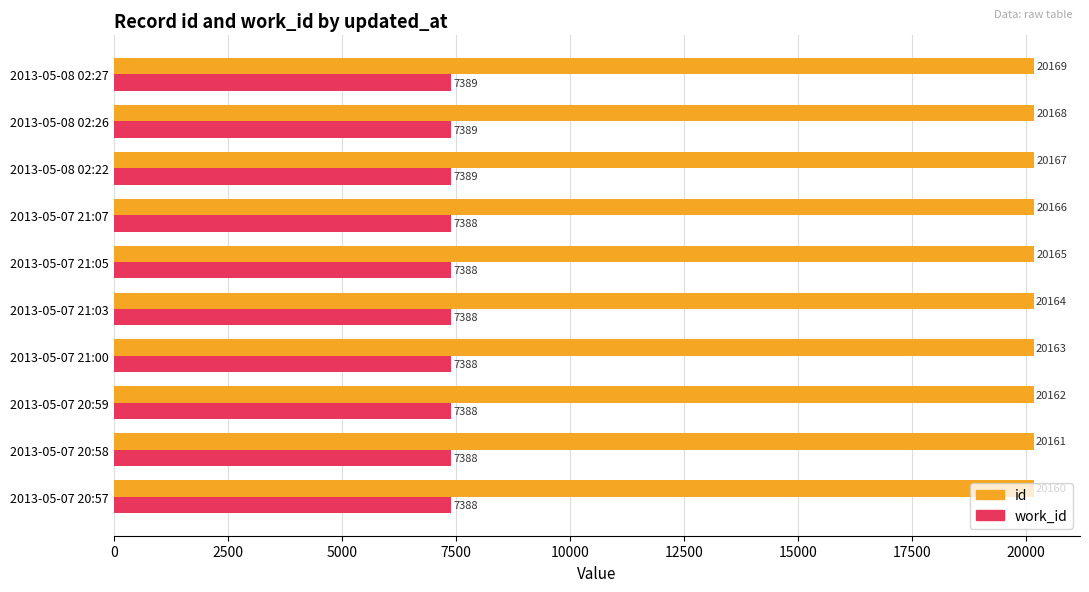

Which series has the largest range (max minus min)?

id